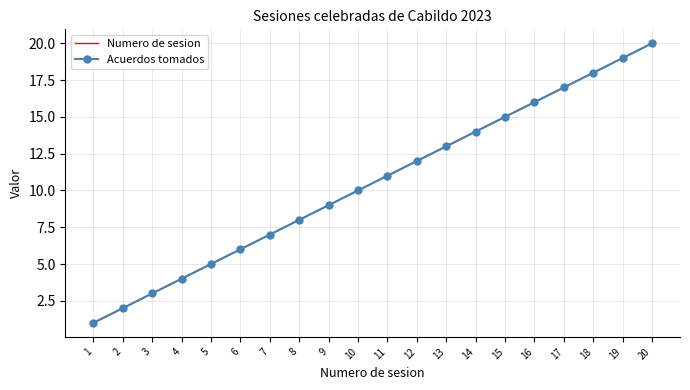

Which has a higher value, 4 or 9?

9